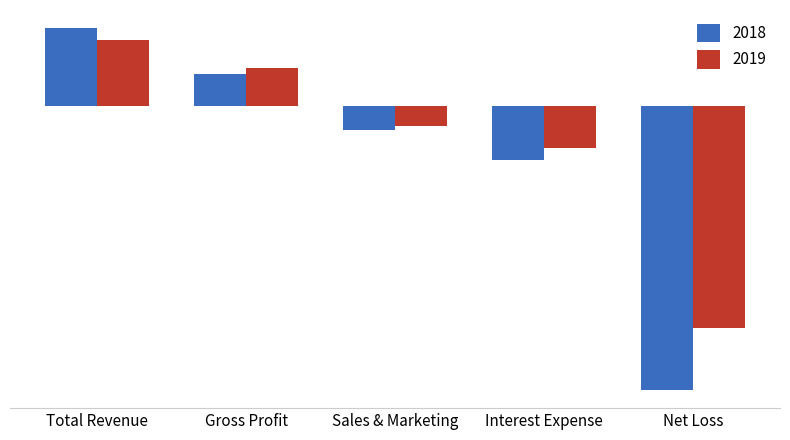

What is the difference between the highest and lowest values at Total Revenue?

4402